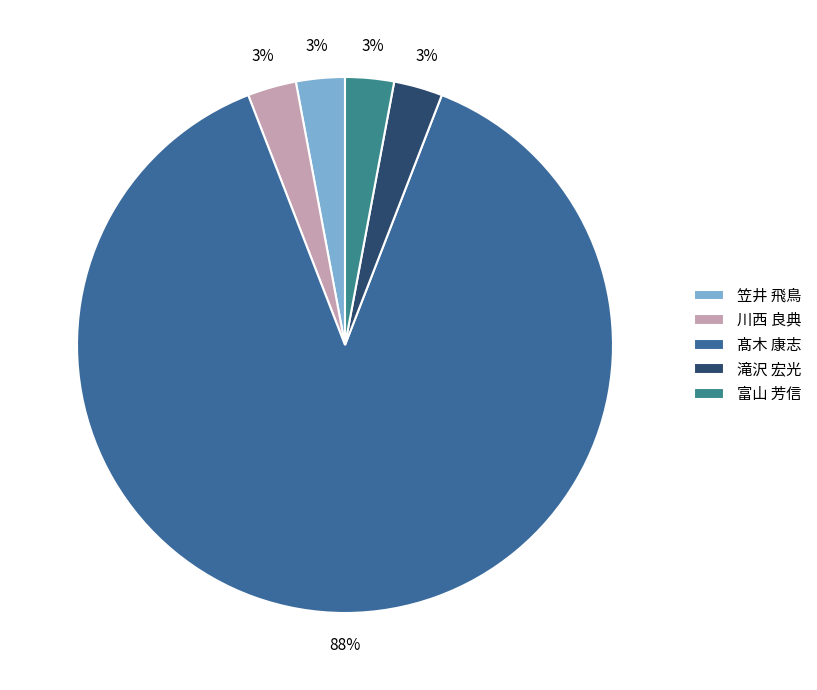

What is the majority slice?

髙木 康志